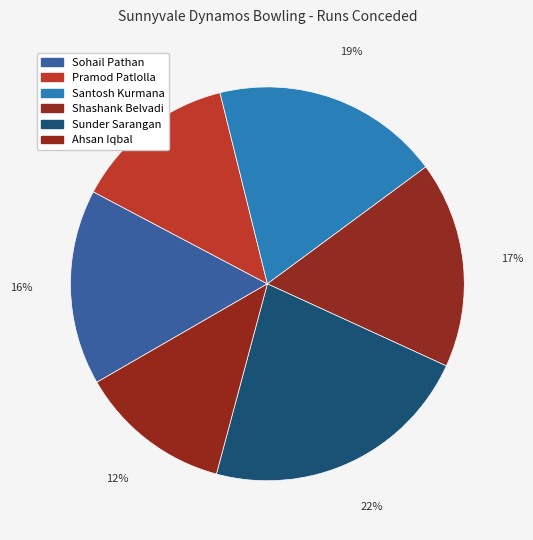

To the nearest percent, what is the average slice percentage?

17%